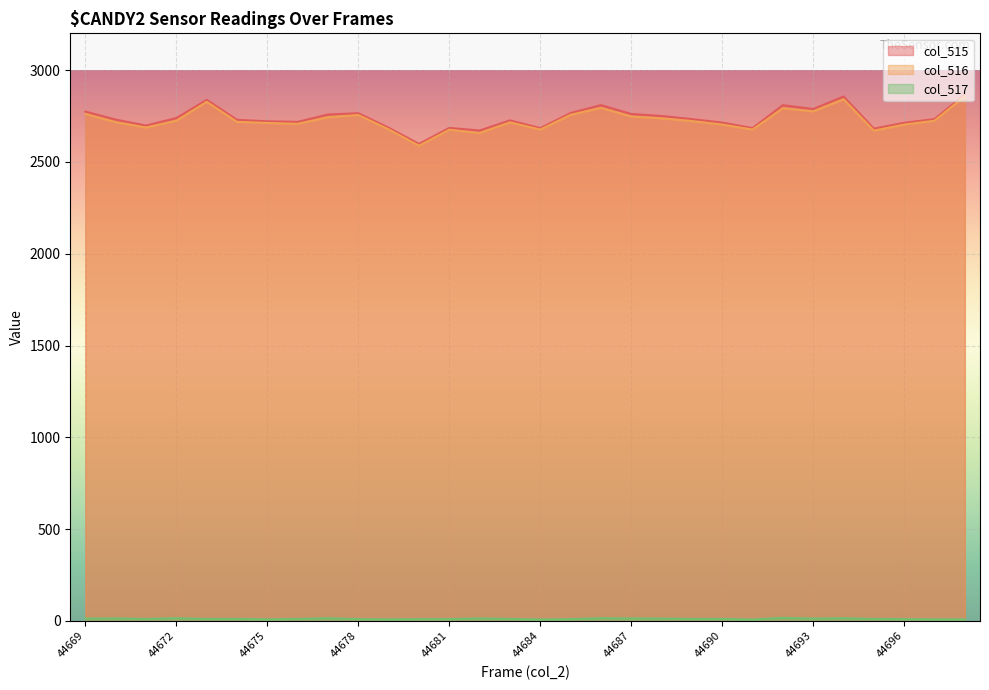

Which series has the largest range (max minus min)?

col_516